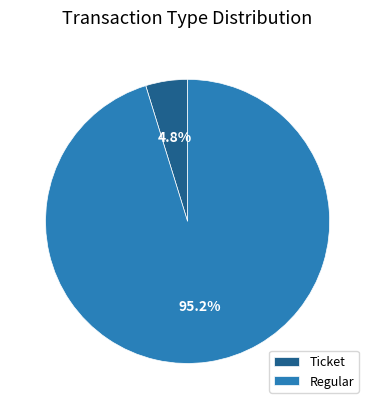

Does any single category account for the majority?

Yes